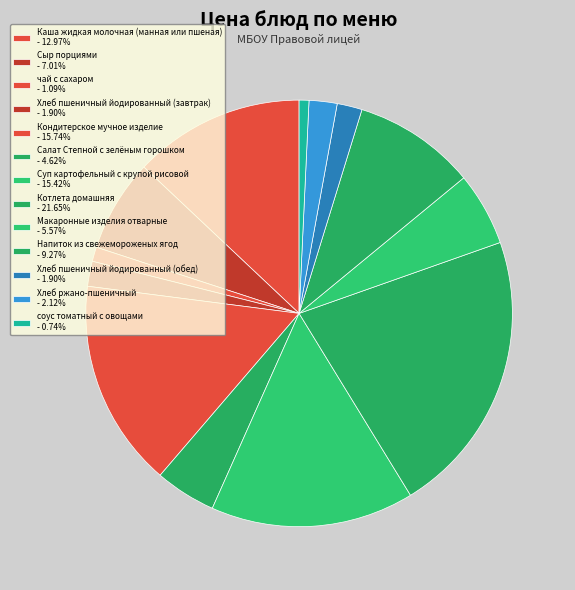

To the nearest percent, what is the average slice percentage?

8%